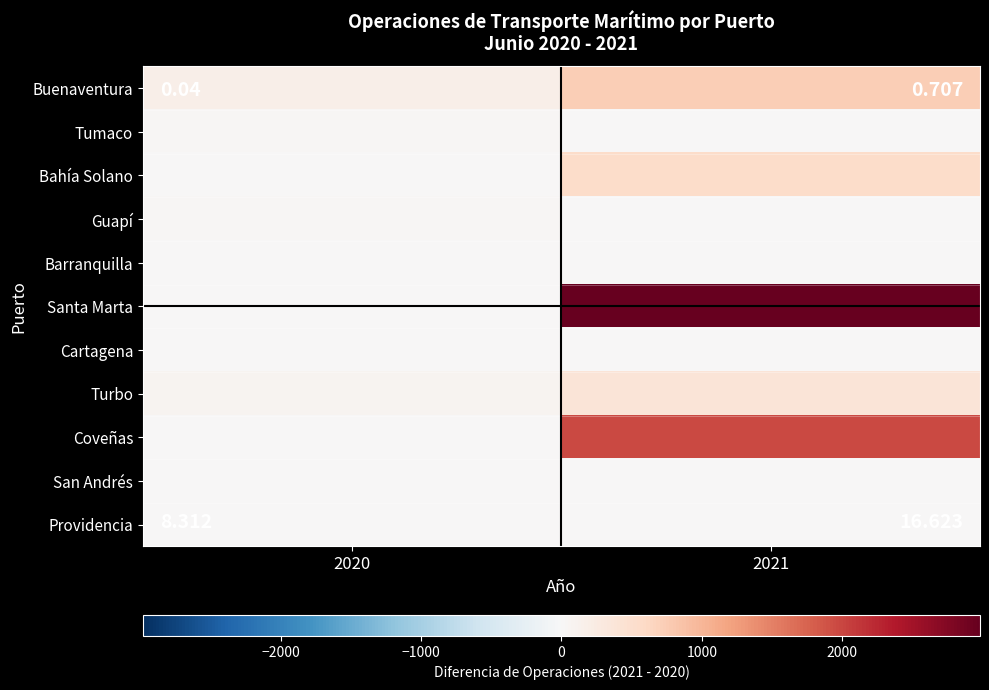

Reading left to right, transcribe all the data shown in this chart.

Buenaventura: 2020=185	2021=739
Tumaco: 2020=38	2021=12
Bahía Solano: 2020=22	2021=553
Guapí: 2020=30	2021=3
Barranquilla: 2020=3	2021=0
Santa Marta: 2020=2	2021=2982
Cartagena: 2020=17	2021=3
Turbo: 2020=70	2021=392
Coveñas: 2020=0	2021=1977
San Andrés: 2020=22	2021=0
Providencia: 2020=12	2021=5